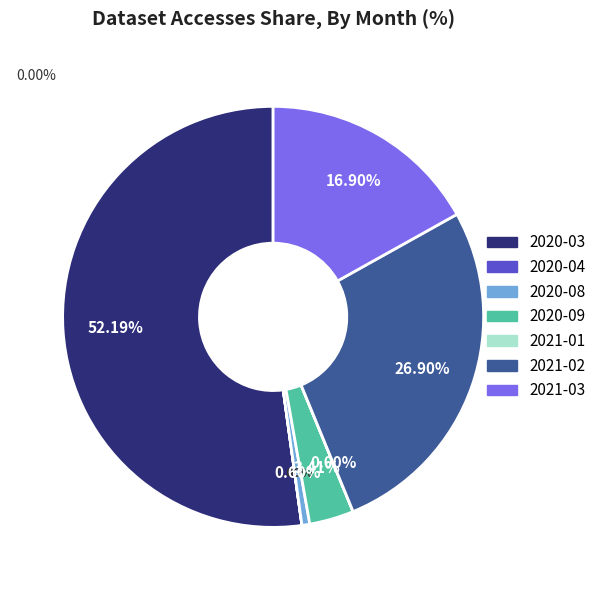

Which has a higher value, 2020-03 or 2020-08?

2020-03